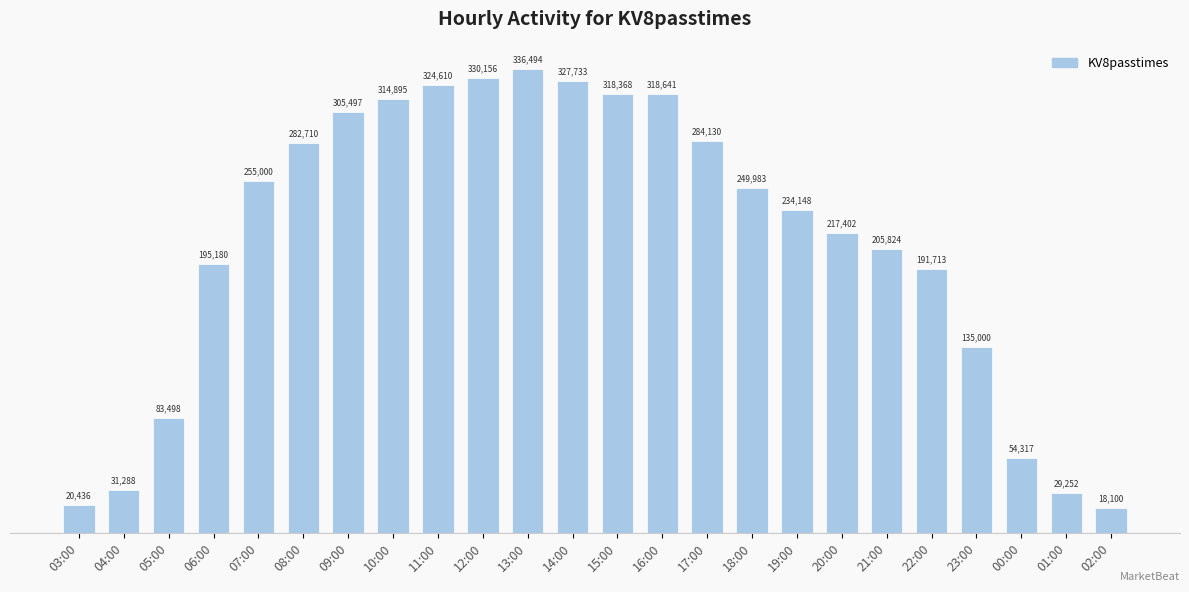

What is the ratio of the value at 20:00 to the value at 03:00?

10.6